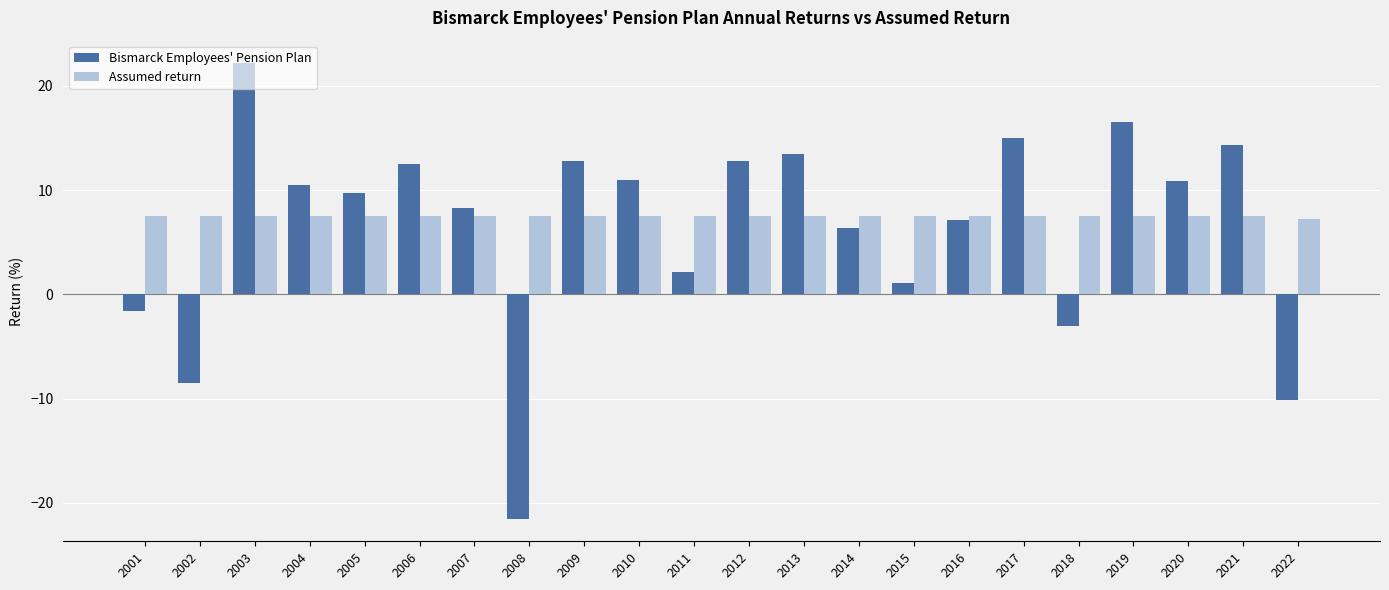

What is the value of the Assumed return bar at the 18th from the left?

7.5